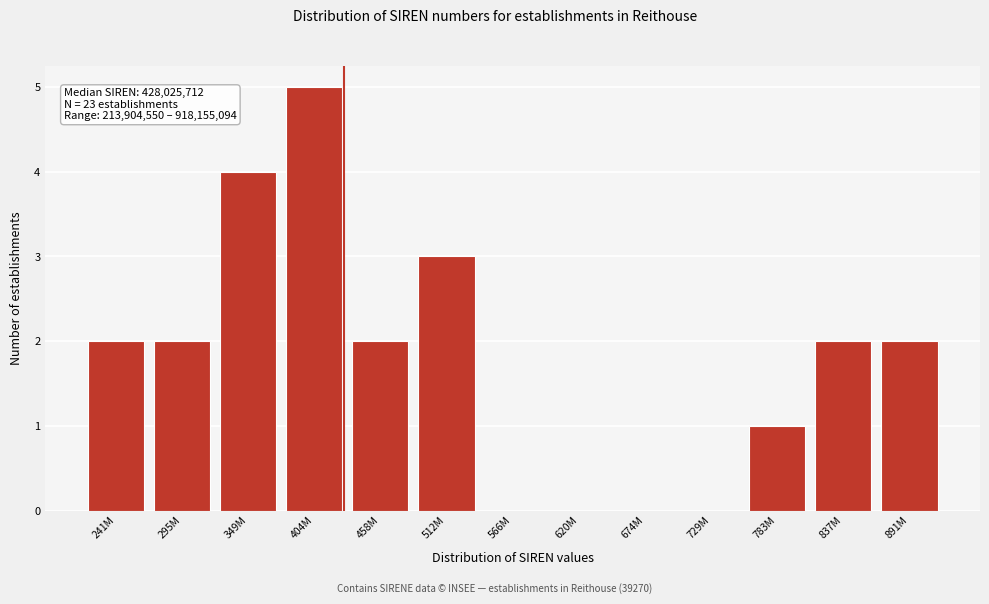

Reading left to right, list all the values displayed in this chart.

241M=2	295M=2	349M=4	404M=5	458M=2	512M=3	566M=0	620M=0	674M=0	729M=0	783M=1	837M=2	891M=2